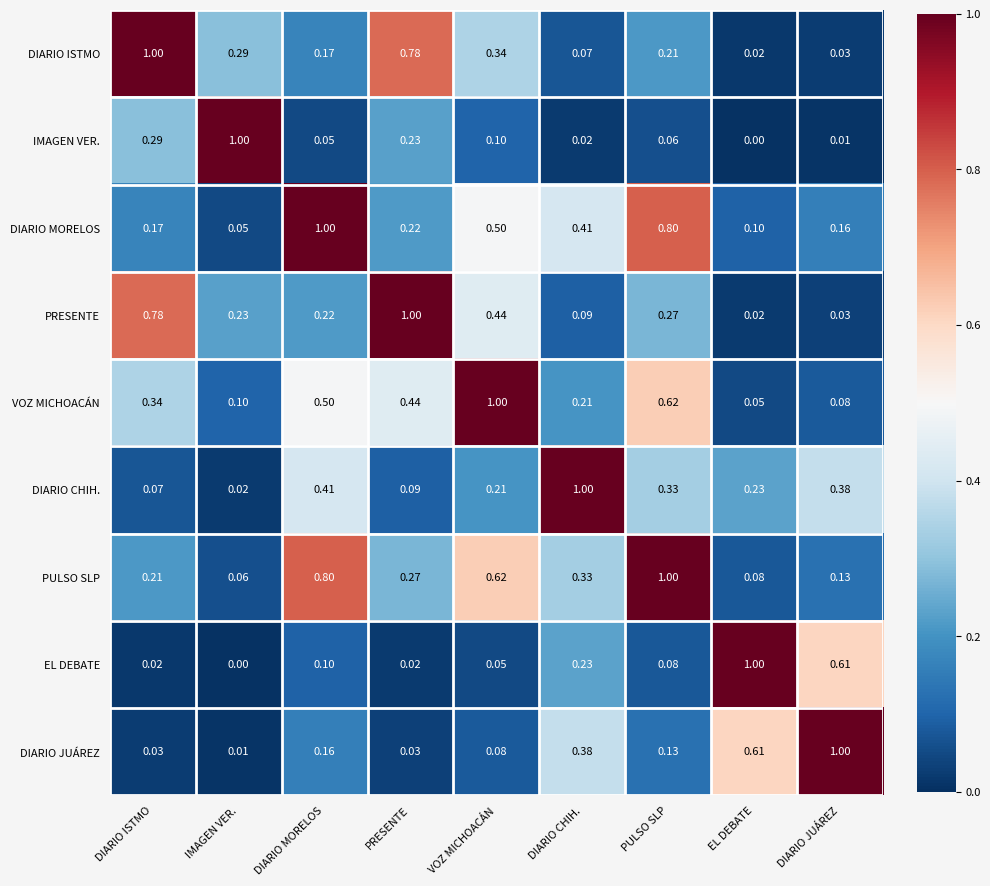

At PULSO SLP, list the series in order from largest to smallest.

PULSO SLP, DIARIO MORELOS, VOZ MICHOACÁN, DIARIO CHIH., PRESENTE, DIARIO ISTMO, DIARIO JUÁREZ, EL DEBATE, IMAGEN VER.